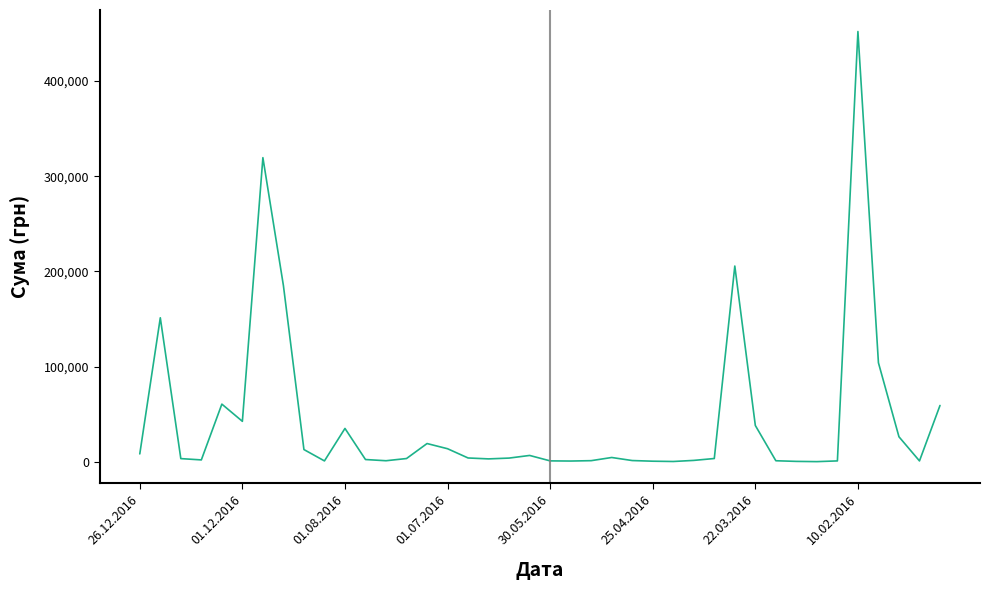

What is the greatest value displayed?

452100.0